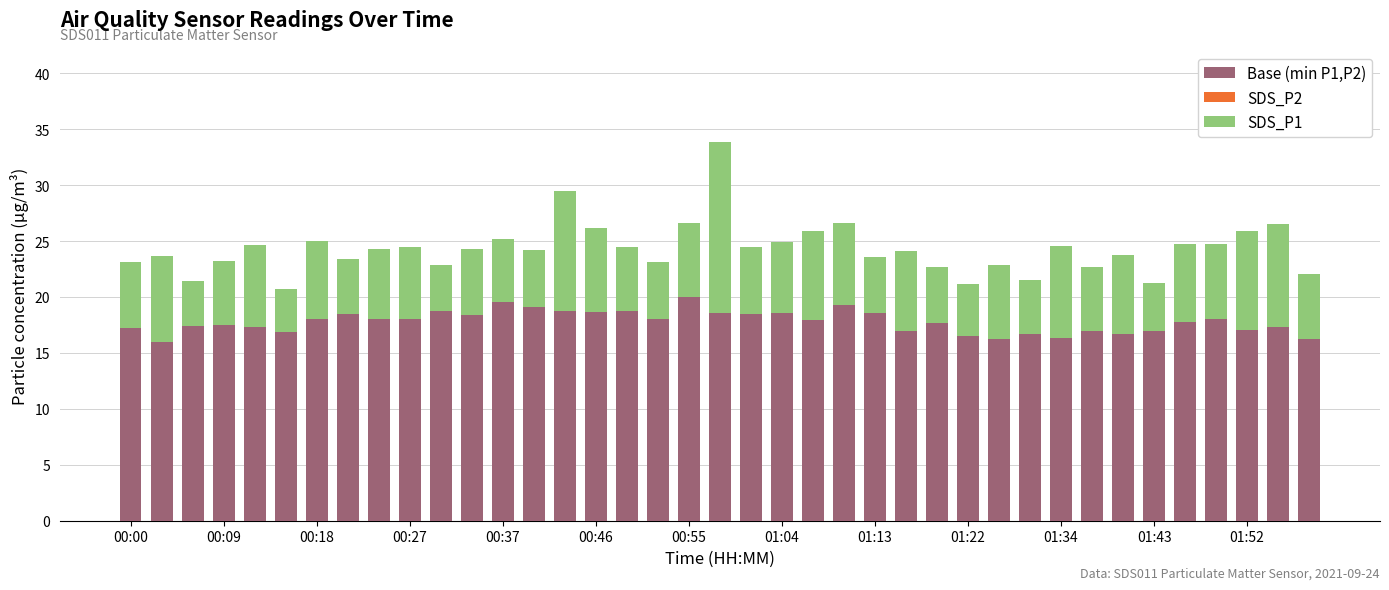

What is the highest value of the Base (min P1,P2) series?

20.0